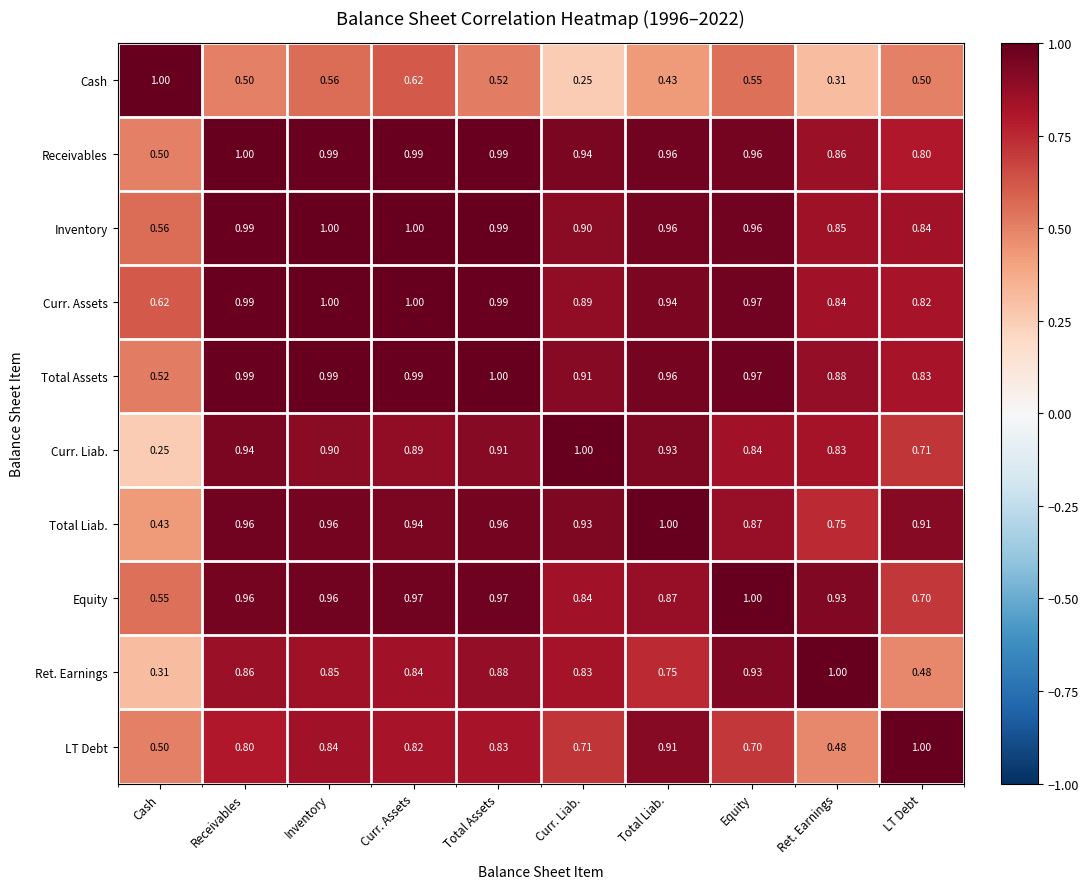

At how many categories does at least one series exceed 0?

10